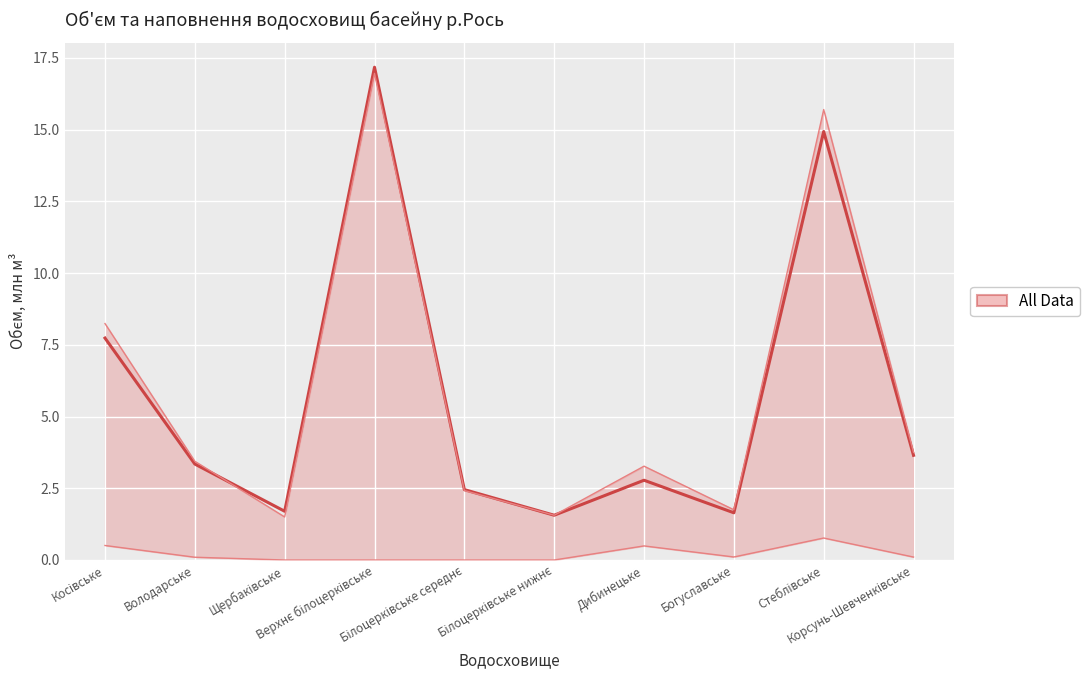

Which has a higher value, Косівське or Володарське?

Косівське